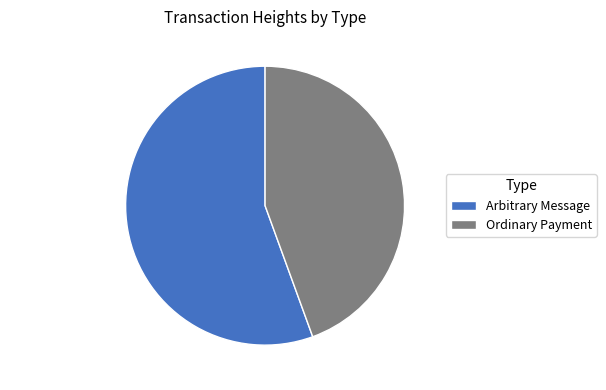

Count the number of slices in the pie.

2